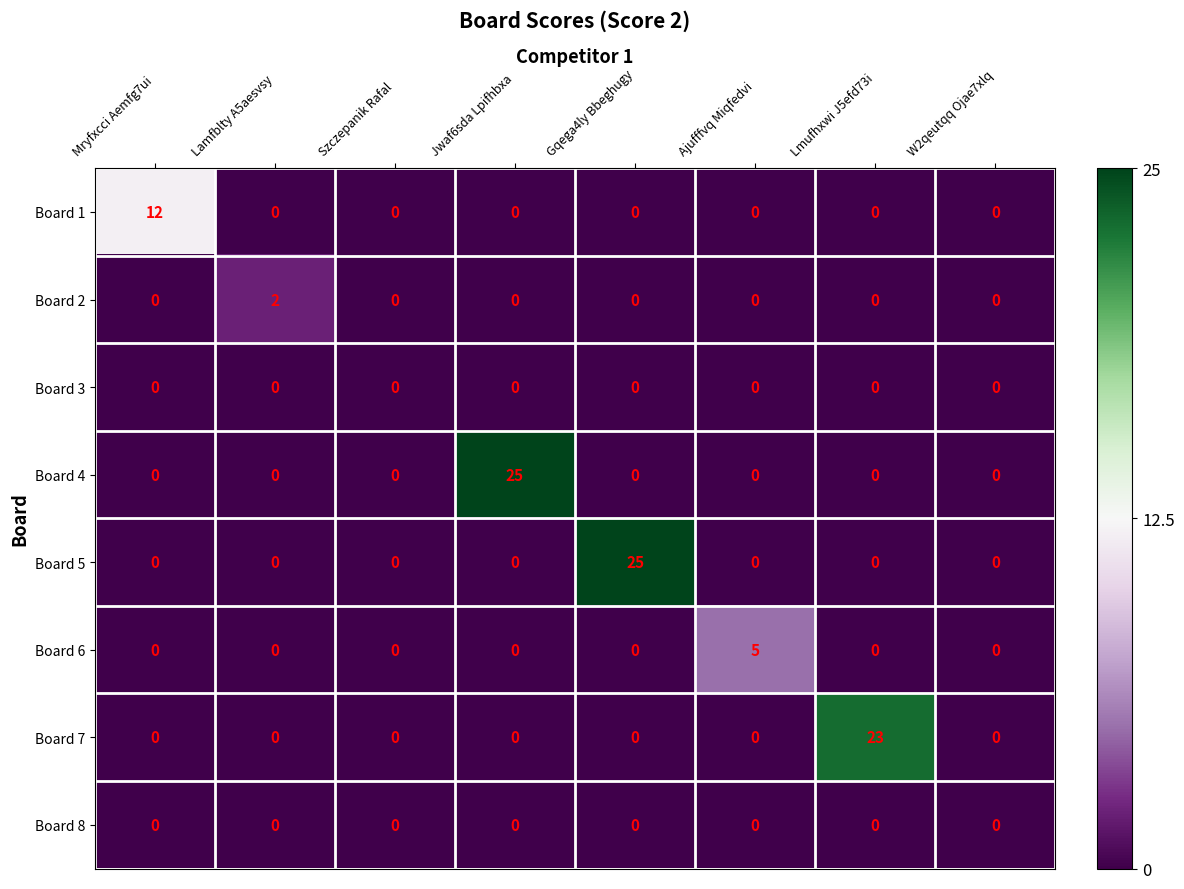

What is the difference between the maximum and second lowest values in the Board 1 series?

12